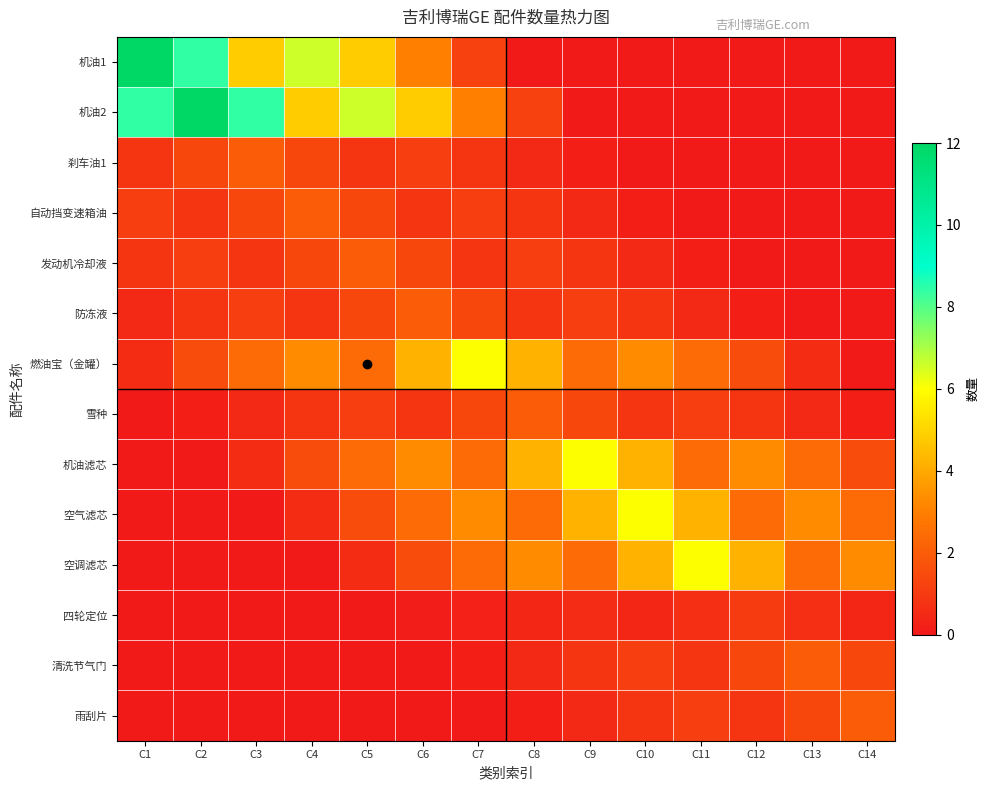

Rank the series at C2 from highest to lowest value.

机油2, 机油1, 燃油宝（金罐）, 刹车油1, 发动机冷却液, 自动挡变速箱油, 防冻液, 雪种, 机油滤芯, 空气滤芯, 空调滤芯, 四轮定位, 清洗节气门, 雨刮片